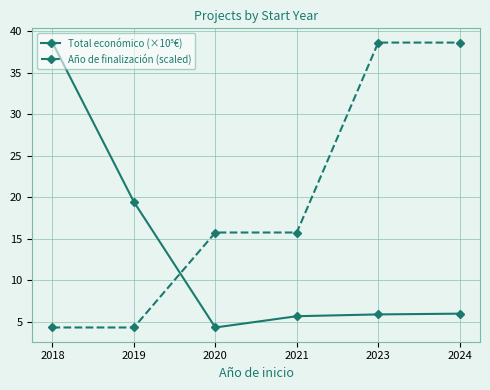

What is the spread (max minus min) of values at 2024?

32.6